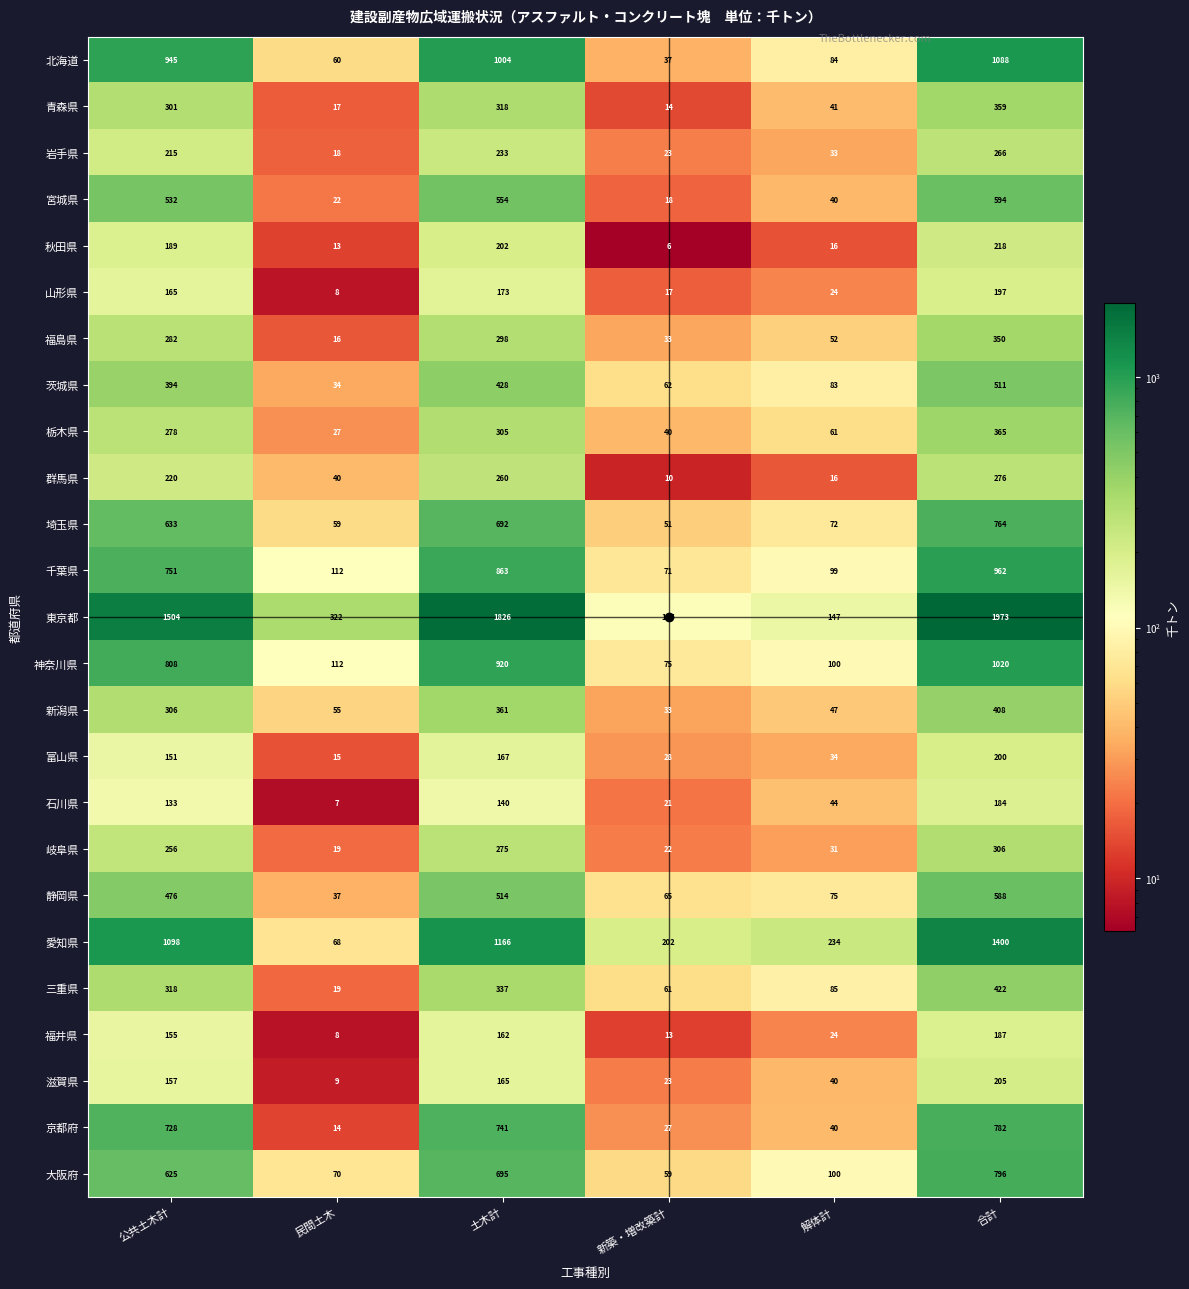

What is the difference between the maximum and minimum values in the 福井県 series?

179